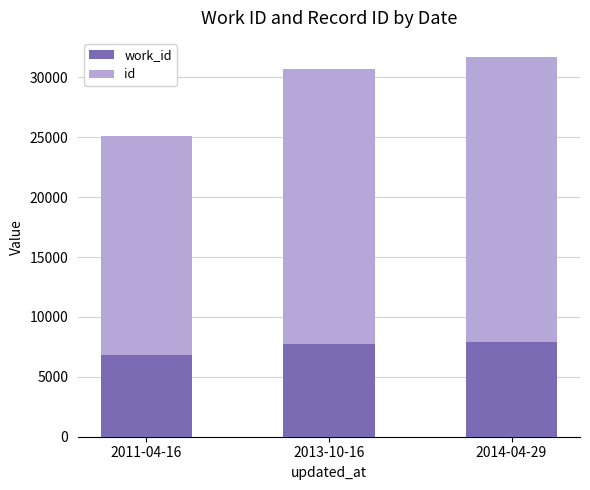

What is the total value across all series at 2013-10-16?

30741